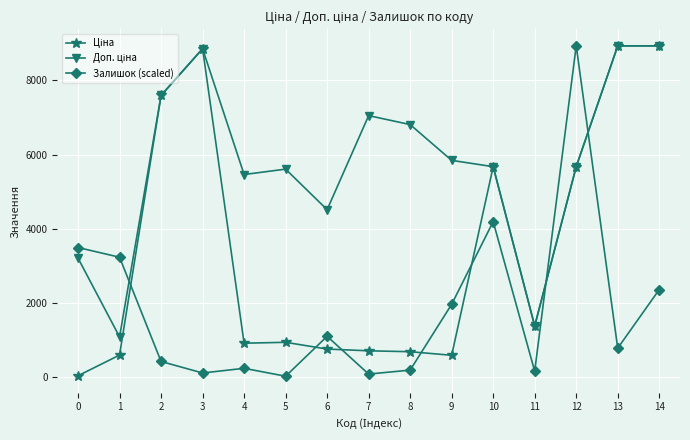

At which label is Залишок (scaled) closest to 4476?

10